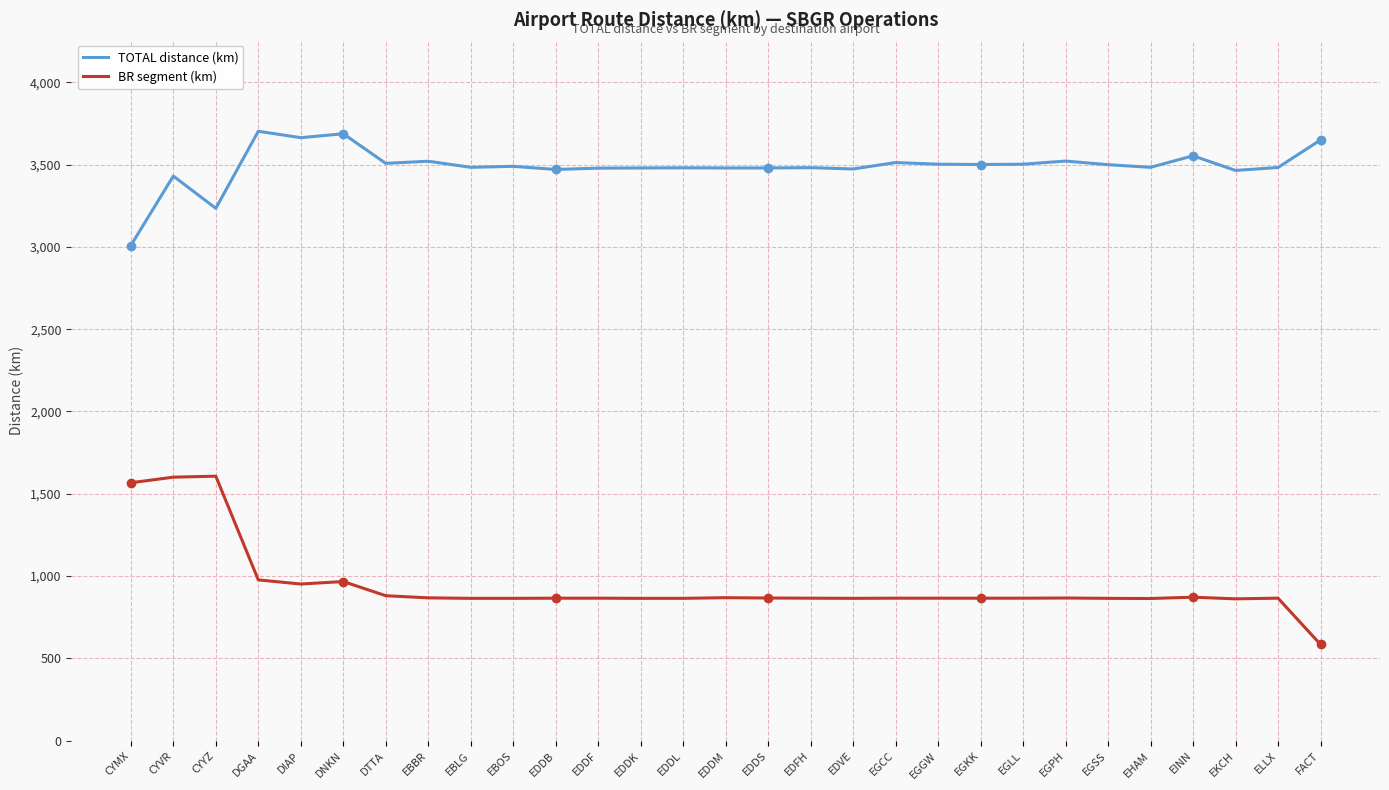

What is the total value across all series at FACT?

4234